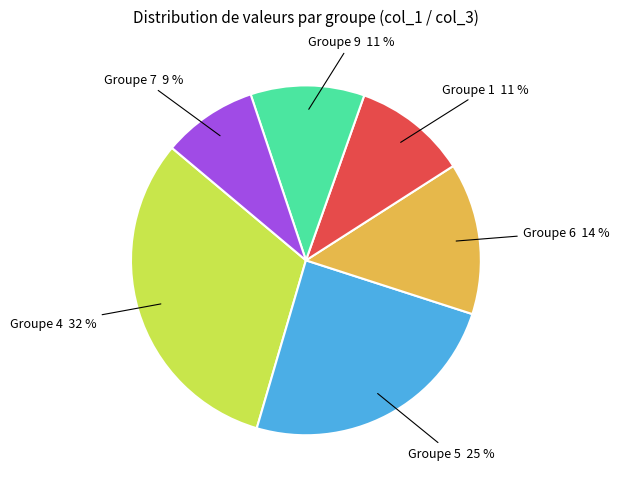

Count the number of slices in the pie.

6